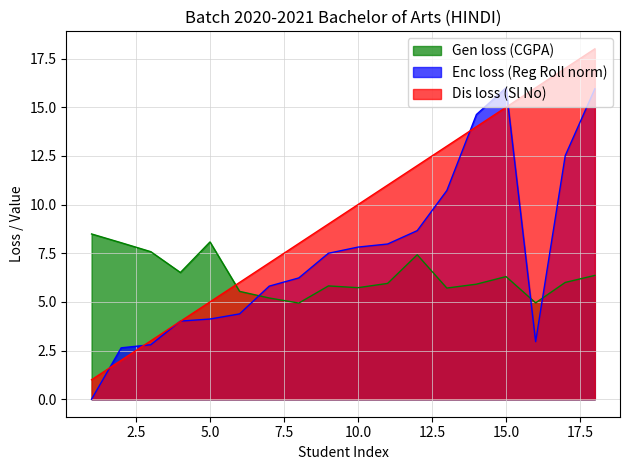

How many lines are shown in the chart?

3